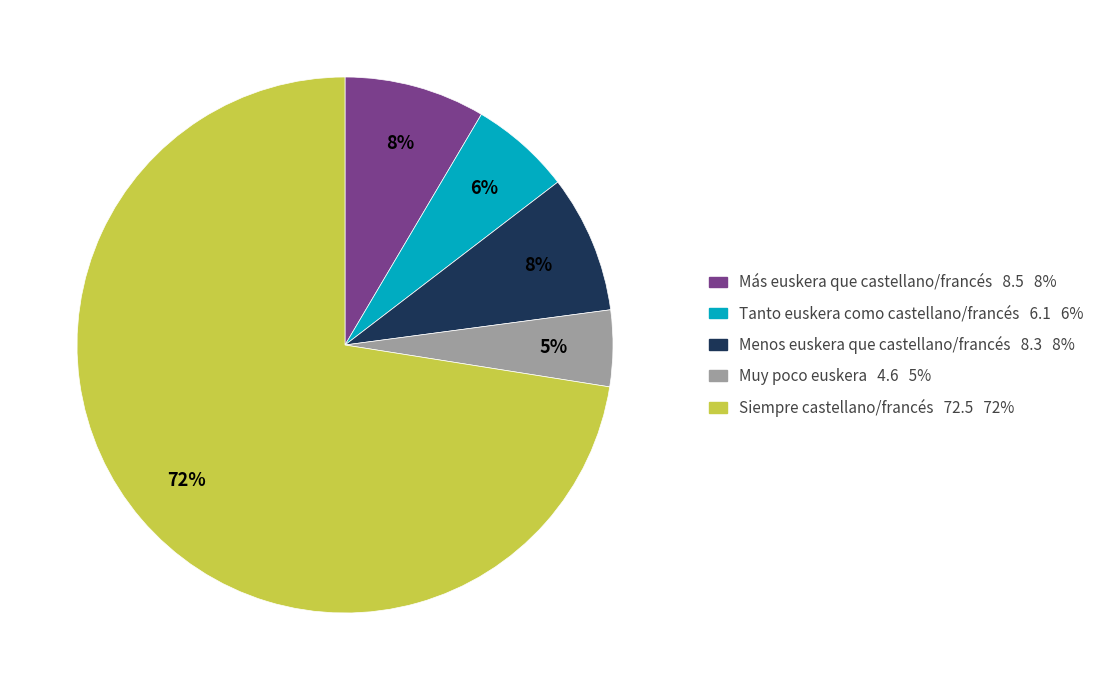

What percentage is the Muy poco euskera slice, to the nearest percent?

5%